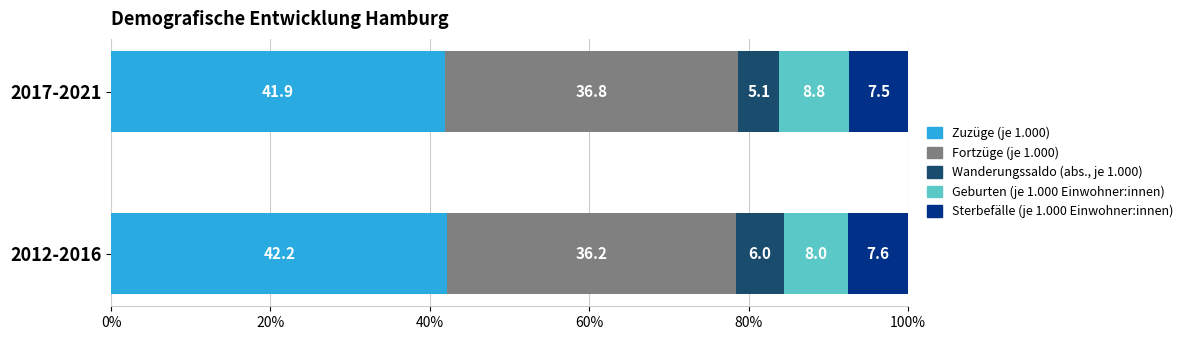

What is the sum of all Zuzüge (je 1.000) values?

84.1